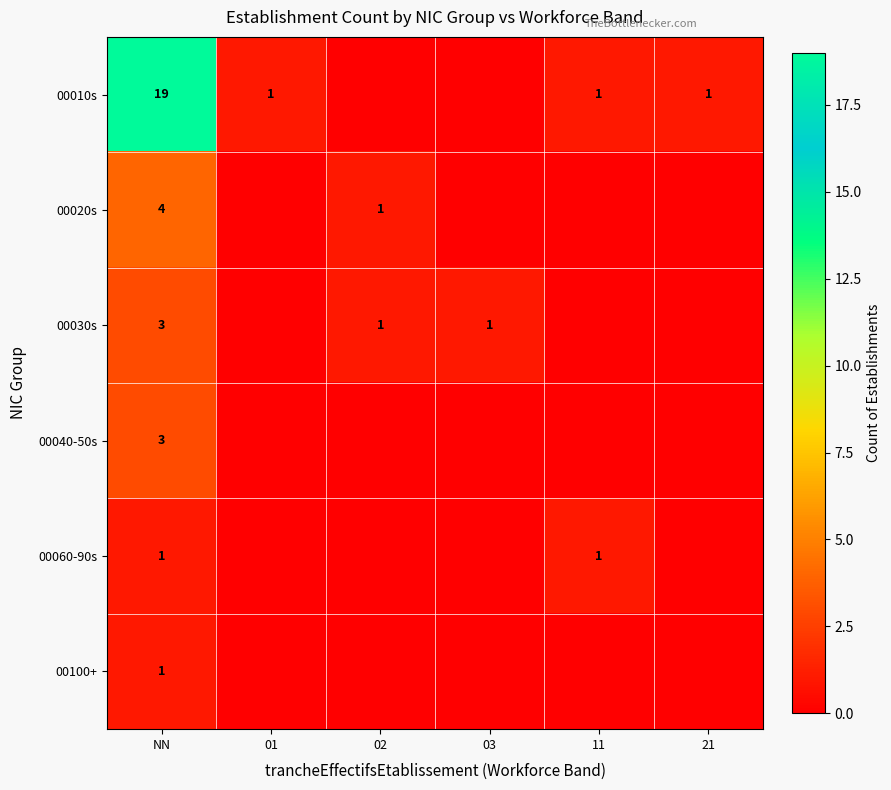

Is the value of 00030s at NN greater than the value of 00010s at NN?

No